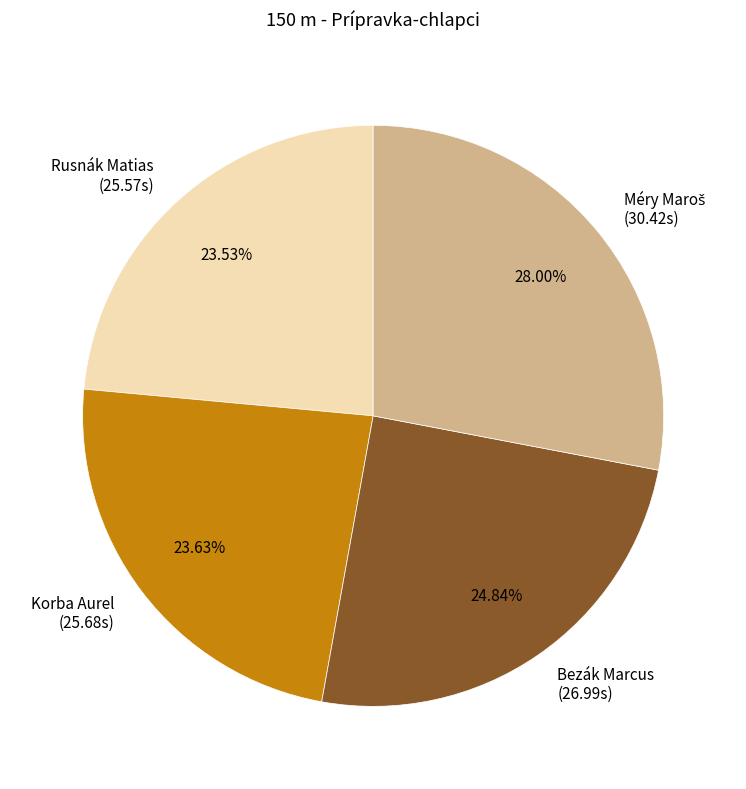

Which has a higher value, Bezák Marcus (26.99s) or Korba Aurel (25.68s)?

Bezák Marcus (26.99s)